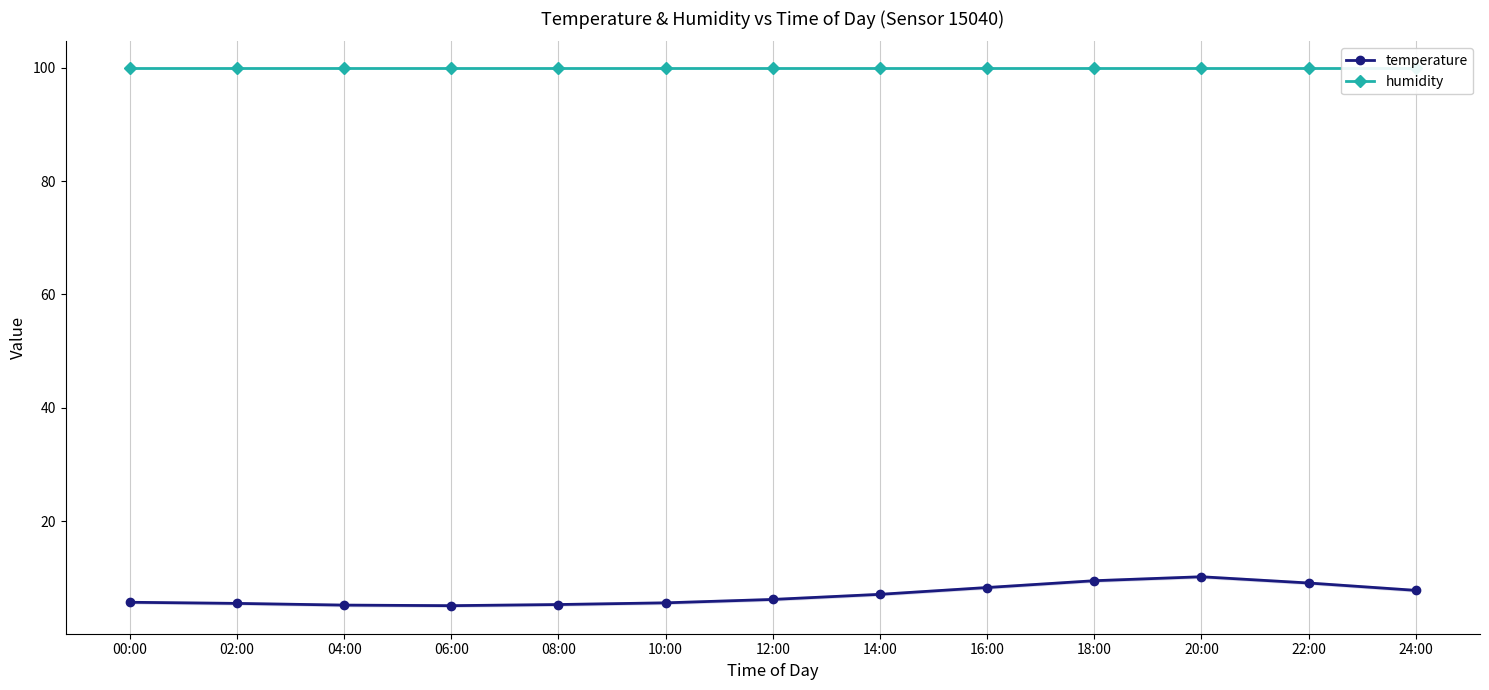

Reading left to right, what are all the values shown in this chart?

temperature: 5.7	5.5	5.2	5.1	5.3	5.6	6.2	7.1	8.3	9.5	10.2	9.1	7.8
humidity: 99.9	99.9	99.9	99.9	99.9	99.9	99.9	99.9	99.9	99.9	99.9	99.9	99.9